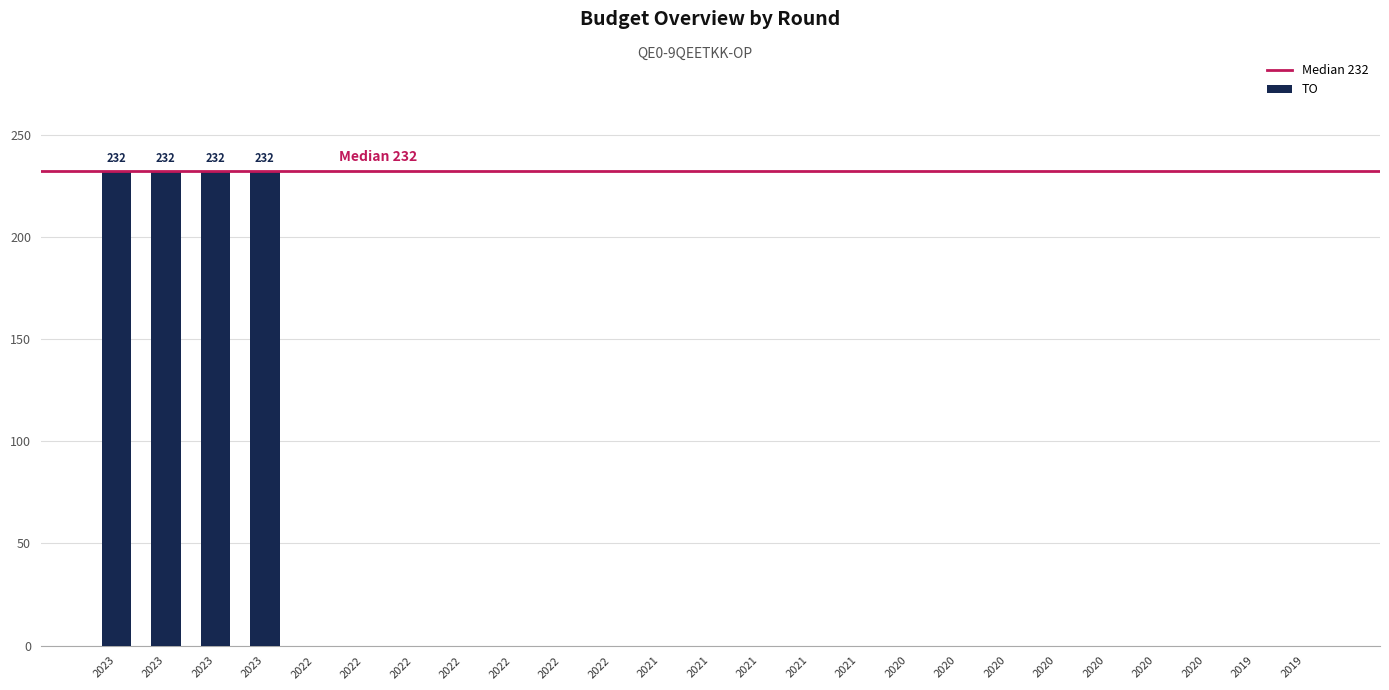

Count the number of values greater than 0.

4